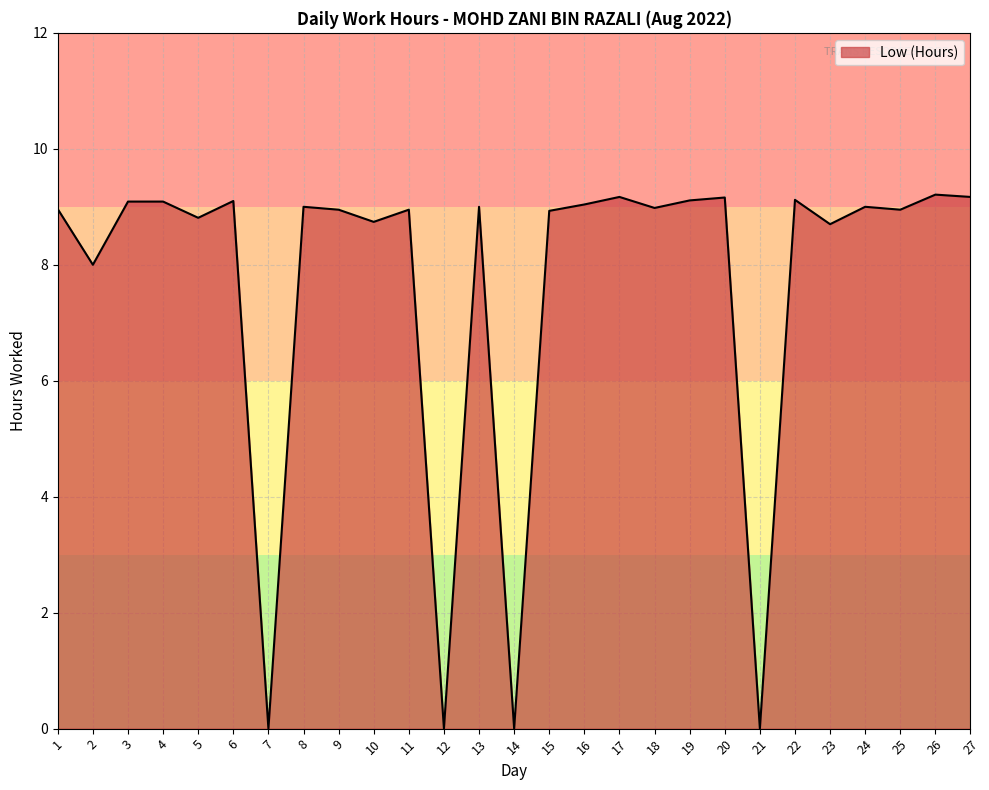

What is the greatest value displayed?

9.2